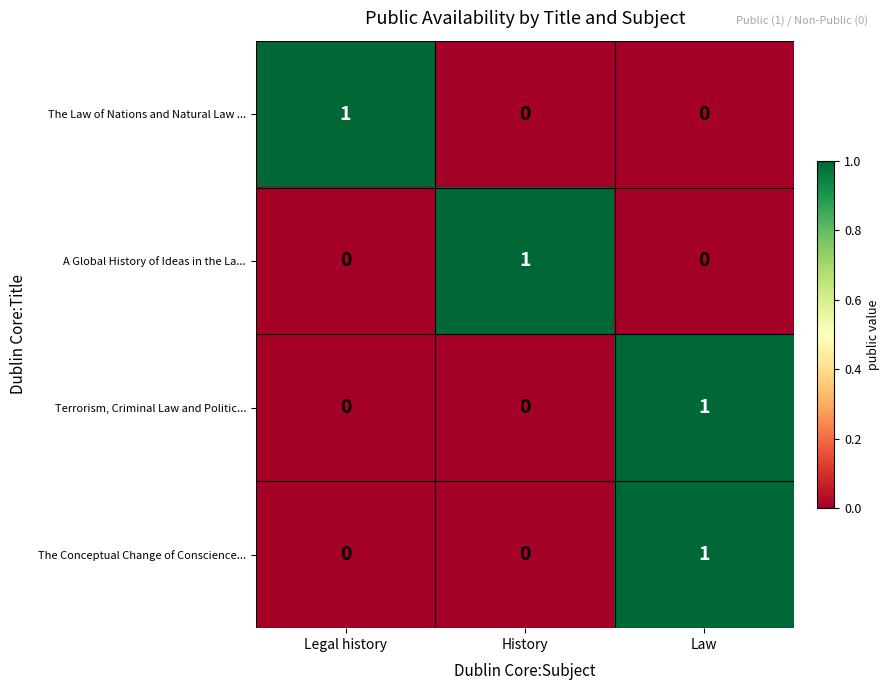

Is it true that The Conceptual Change of Conscience... equals -1 at History?

False